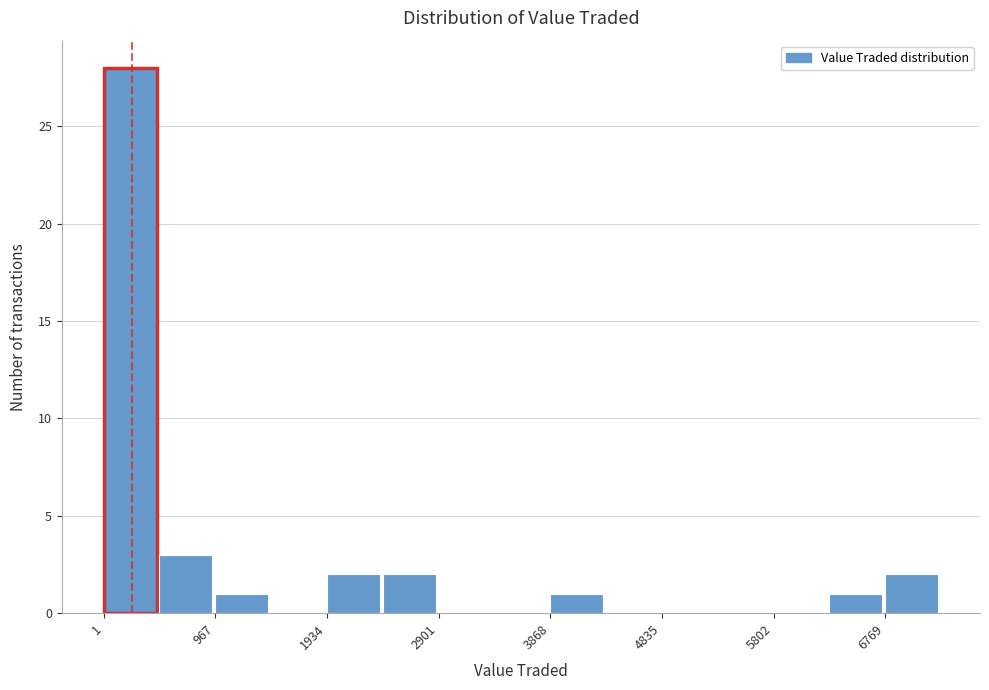

Over which range of the x-axis is the bar tallest?

0 to 500